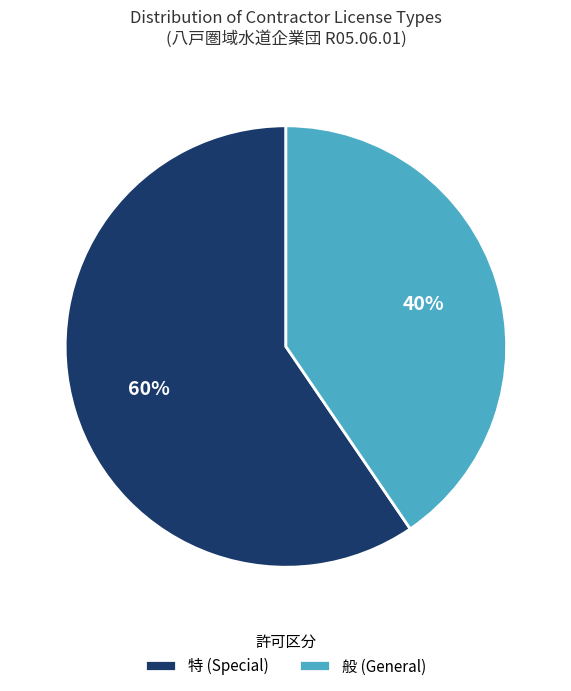

Count the number of slices in the pie.

2